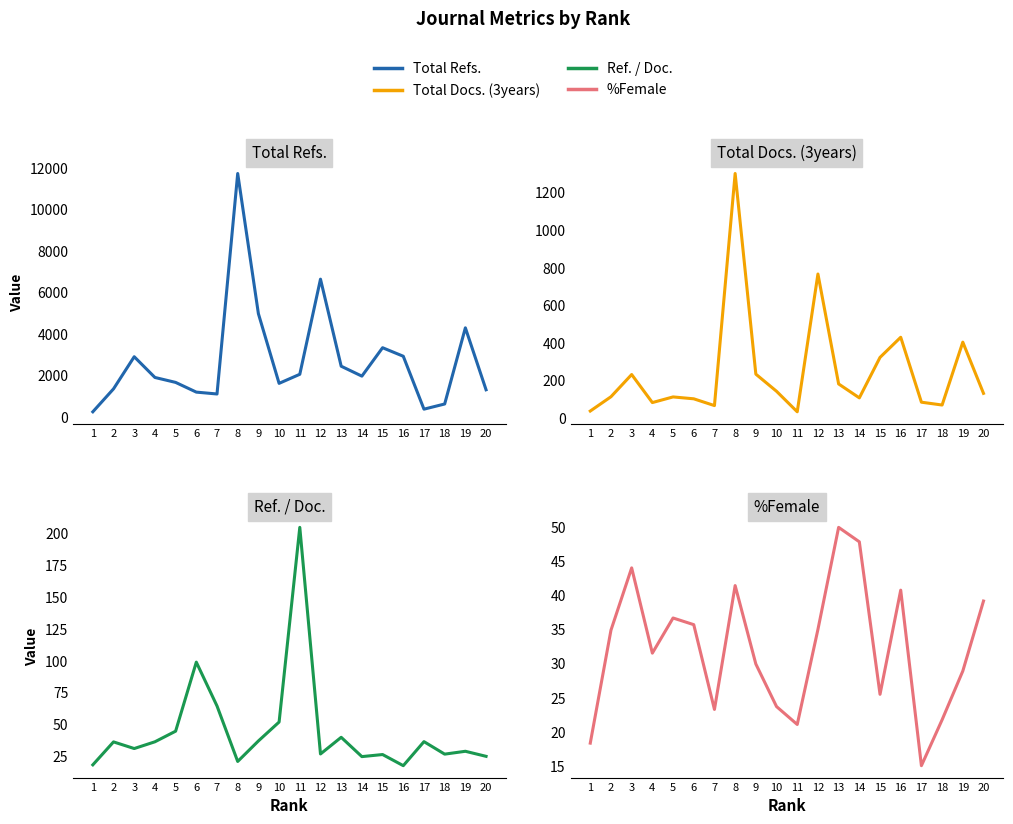

At how many categories does at least one series exceed 1730?

11